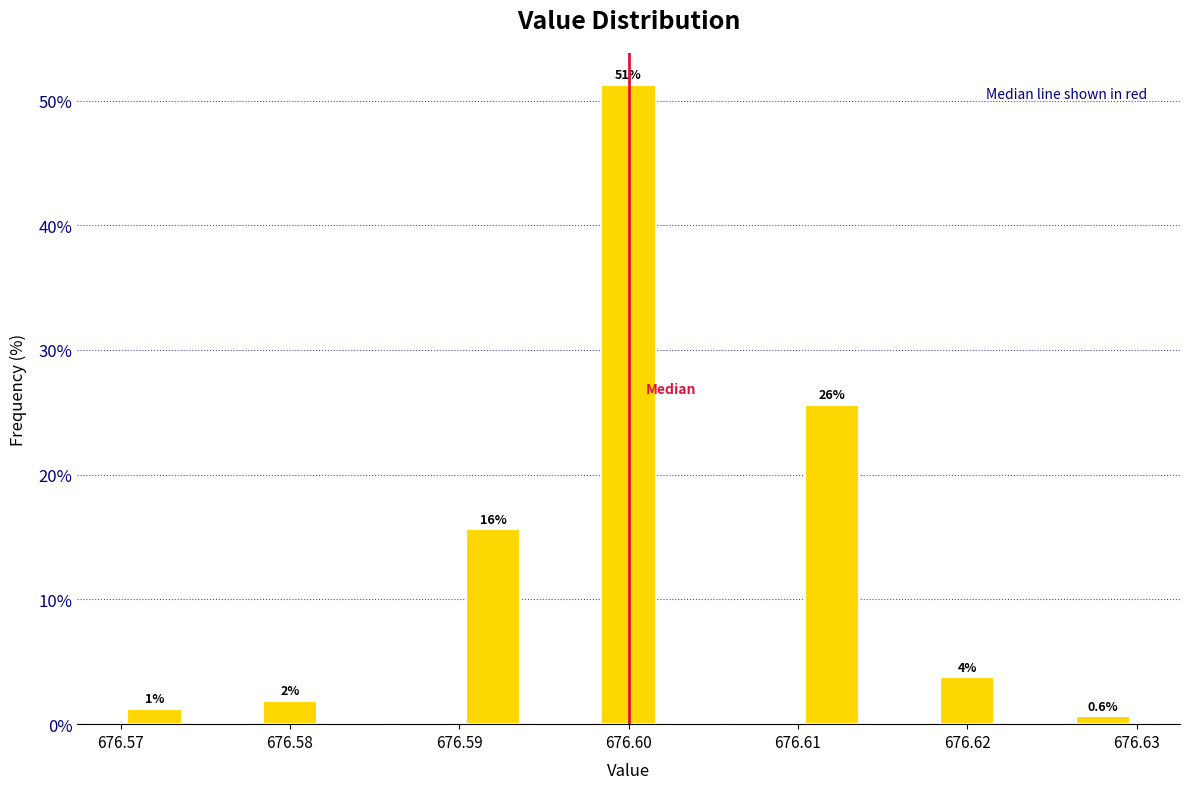

Which range on the x-axis has the tallest bar?

676.598 to 676.602